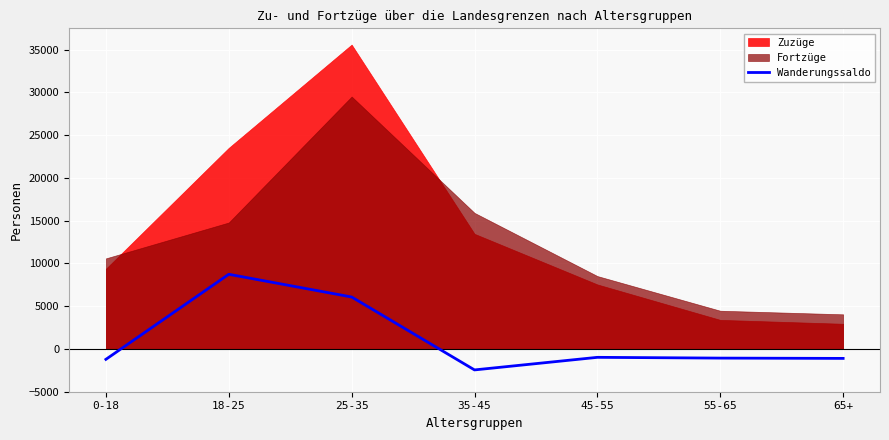

The value of Wanderungssaldo at 35-45 is -2451. True or false?

True